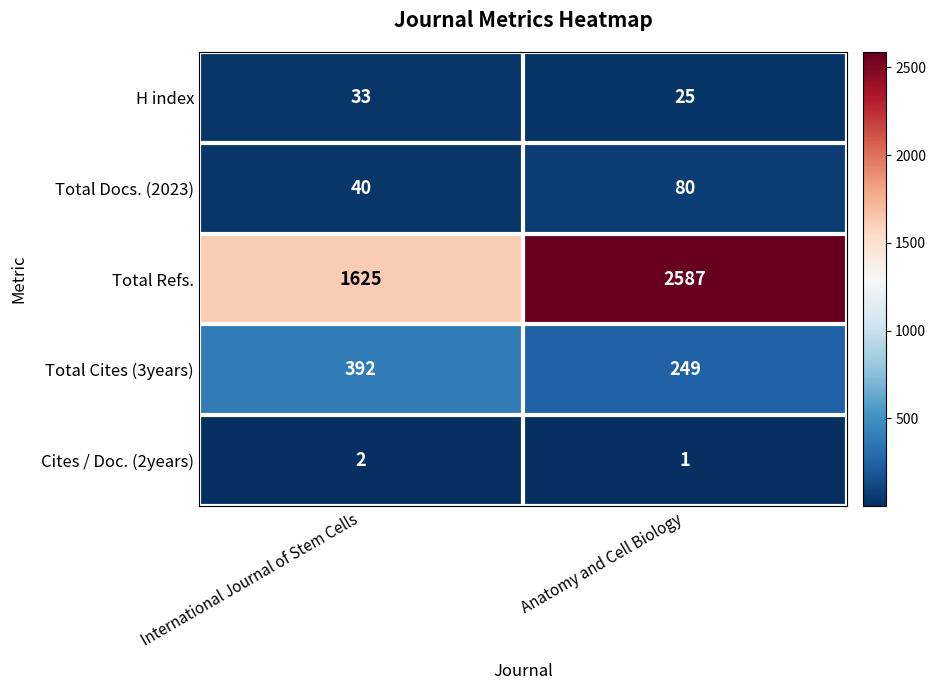

What is the difference between the maximum and minimum values in the H index series?

8